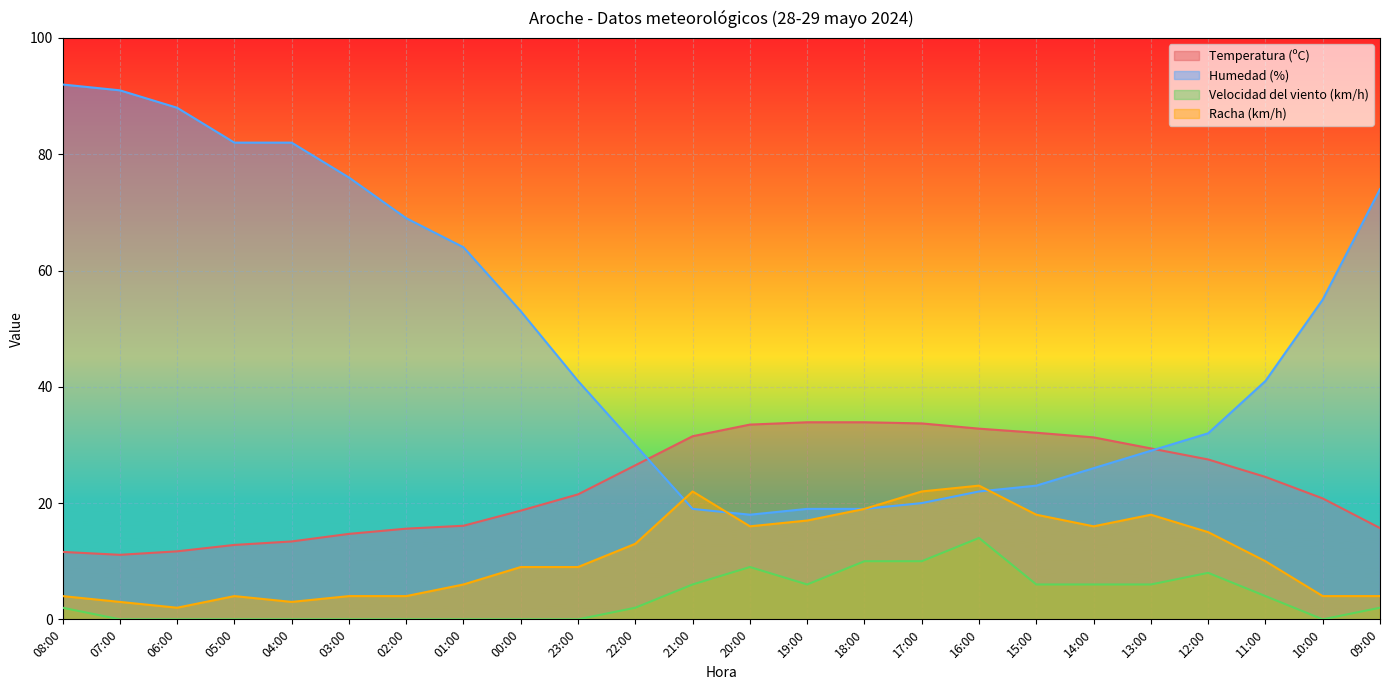

The value of Racha (km/h) at 00:00 is 3.3. True or false?

False